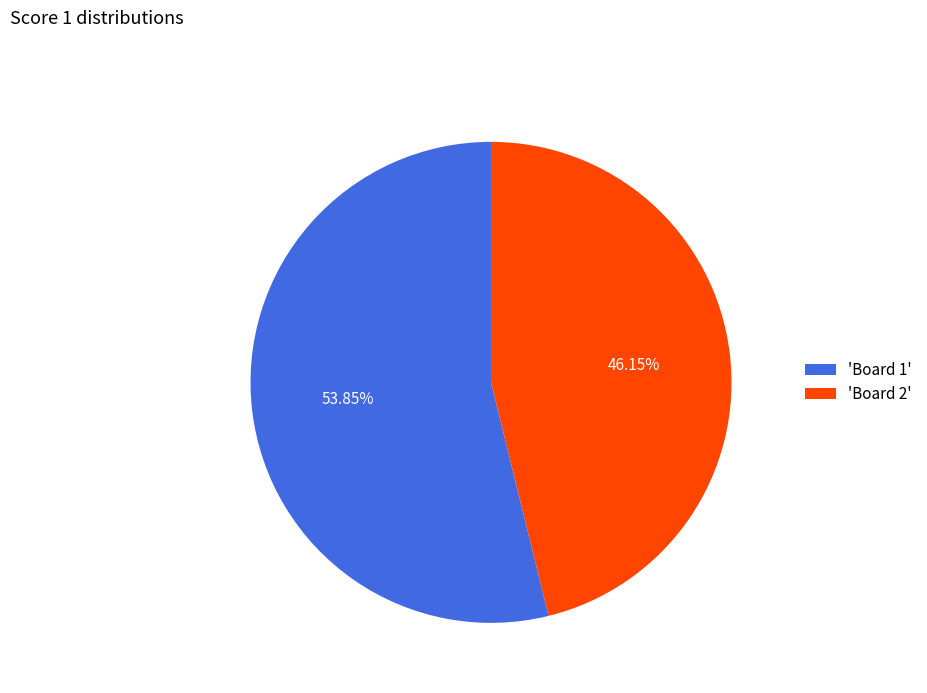

Which has a higher value, 'Board 1' or 'Board 2'?

'Board 1'